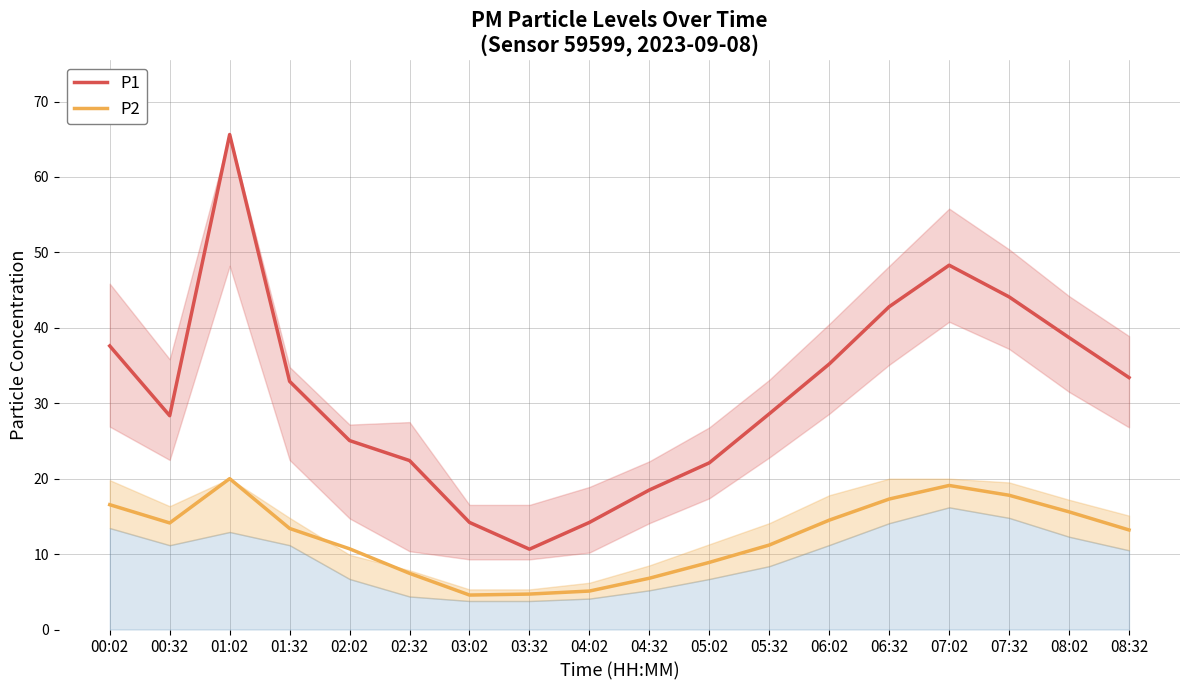

At which category is the sum across all series the highest?

01:02